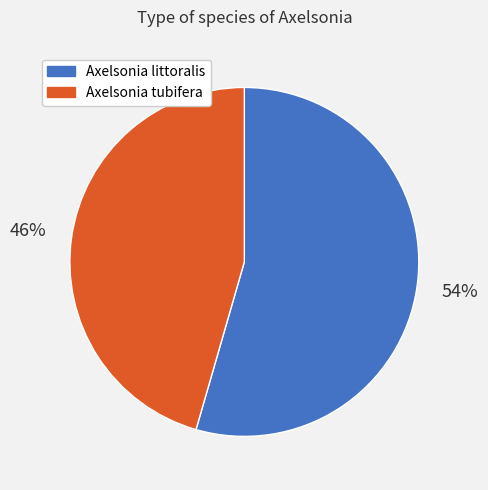

How many segments does this pie chart have?

2